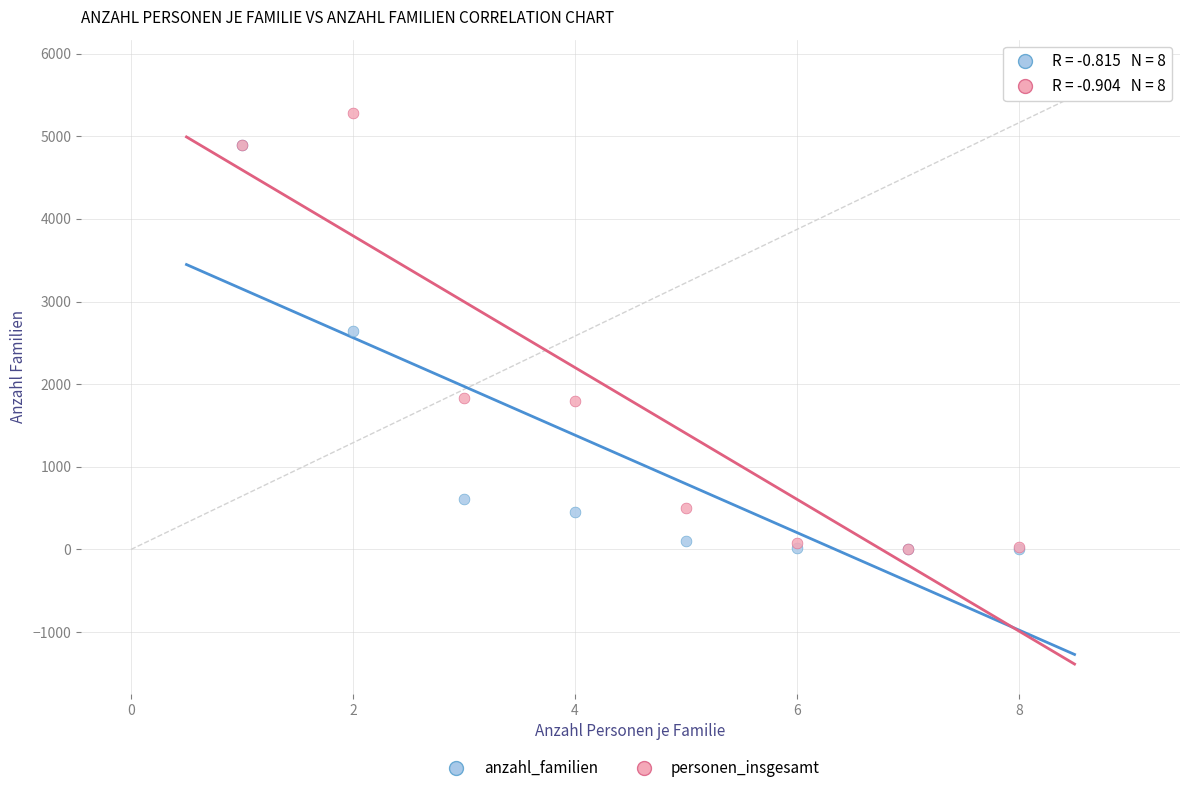

In the anzahl_familien series, what Y value is closest to 2445?

2641